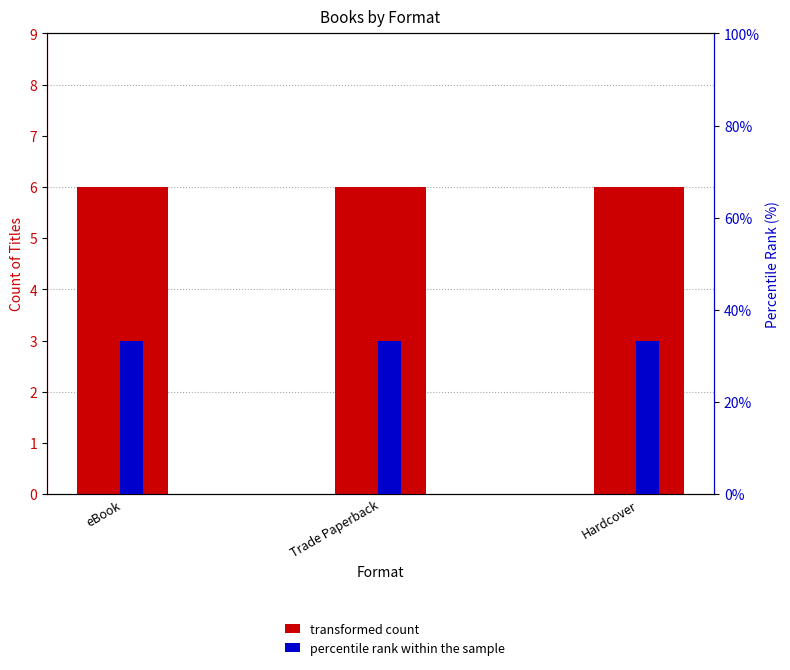

Between eBook and Hardcover, which is larger?

eBook